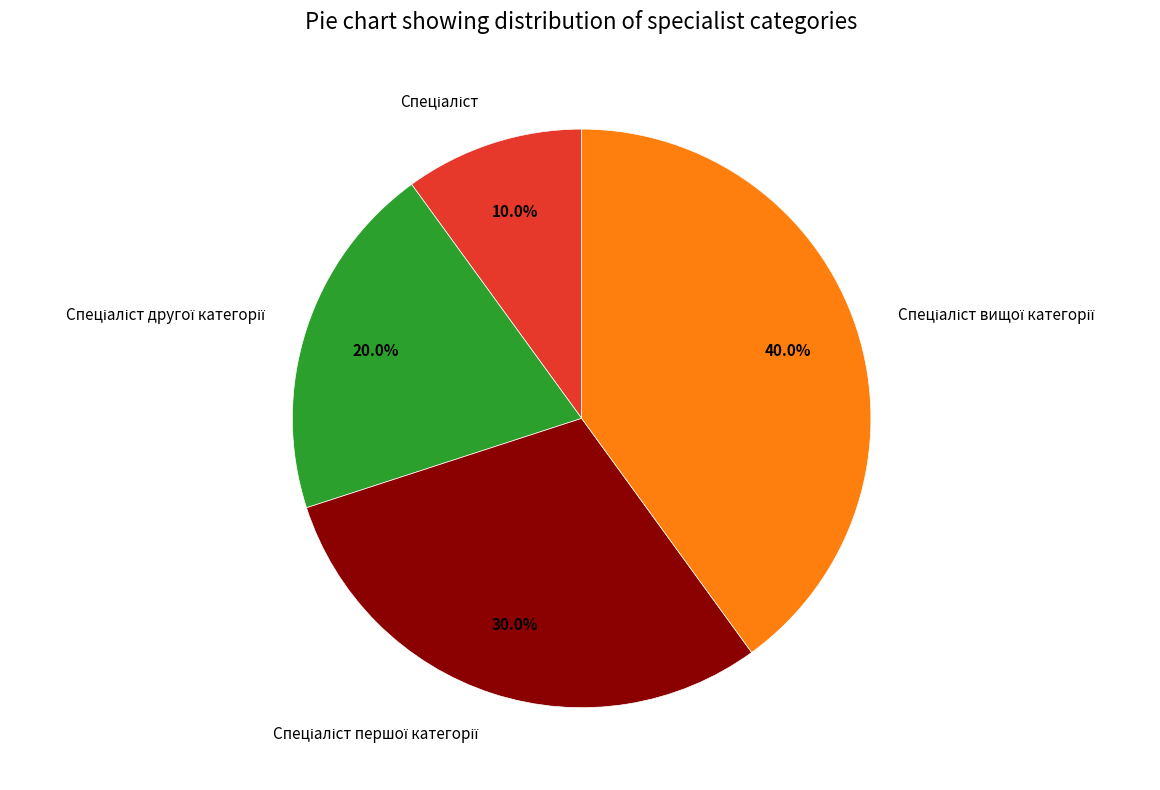

To the nearest percent, what is the difference between the largest and smallest slice percentages?

30%